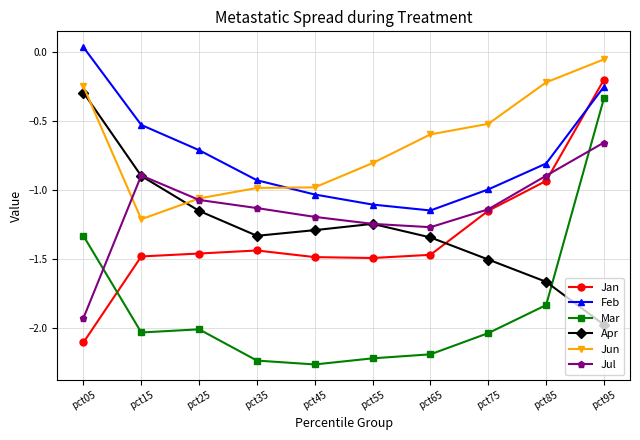

At which category is the sum across all series the highest?

pct95